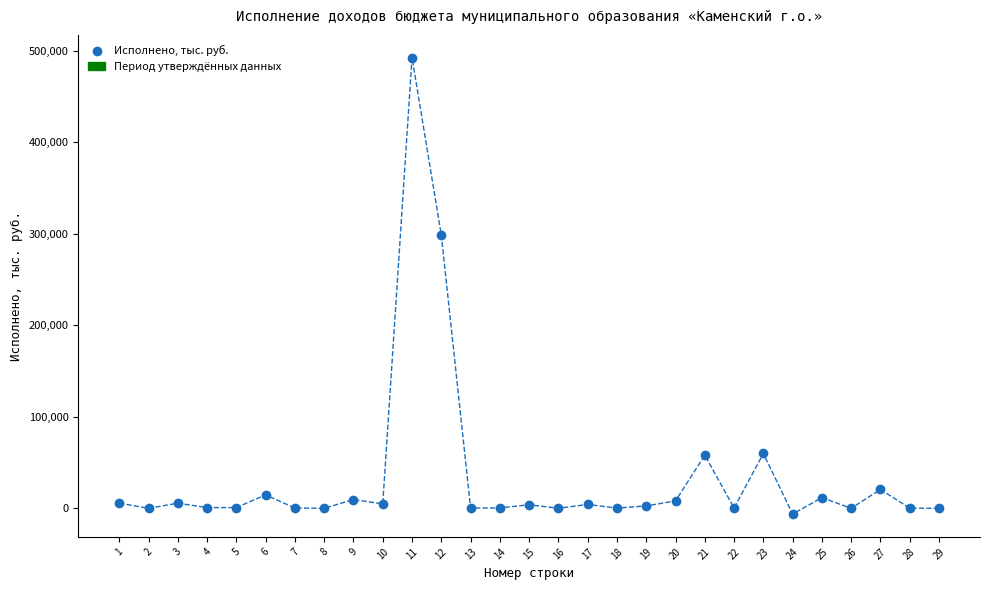

What is the range of X values (max minus min)?

28.0